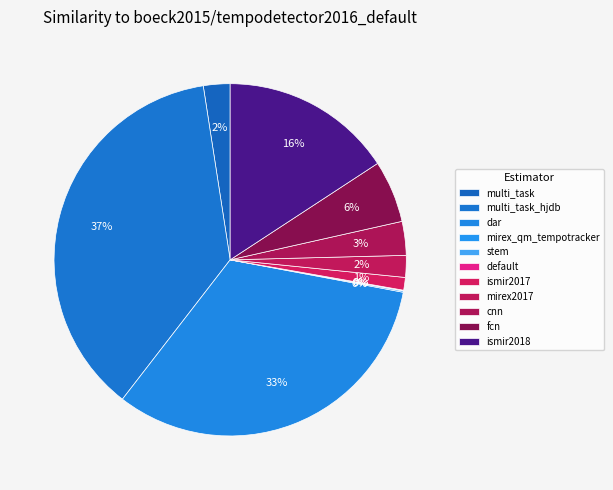

Do schreiber2018/ismir2018 and schreiber2017/ismir2017 together represent more than half of the pie?

No